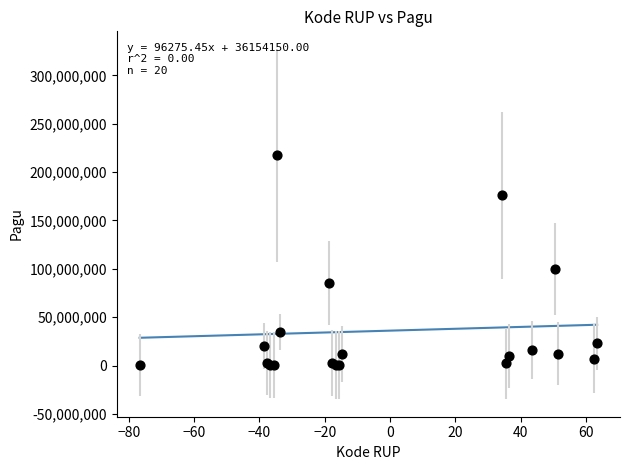

What Y value in the scatter plot is closest to 108800000?

99958000